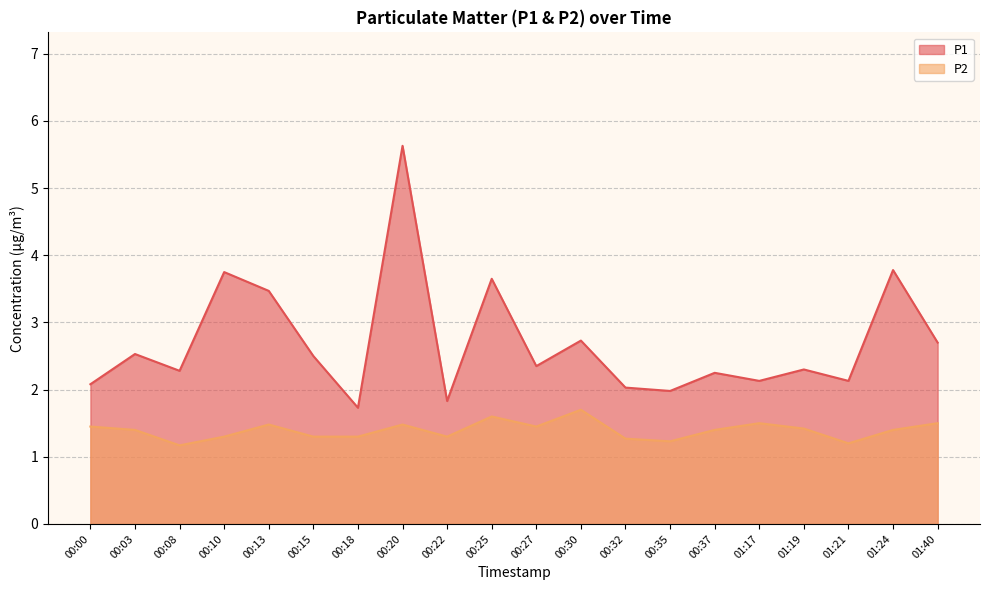

Reading right to left, transcribe all the data shown in this chart.

P1: 01:40=2.7	01:24=3.8	01:21=2.1	01:19=2.3	01:17=2.1	00:37=2.2	00:35=2.0	00:32=2.0	00:30=2.7	00:27=2.4	00:25=3.6	00:22=1.8	00:20=5.6	00:18=1.7	00:15=2.5	00:13=3.5	00:10=3.8	00:08=2.3	00:03=2.5	00:00=2.1
P2: 01:40=1.5	01:24=1.4	01:21=1.2	01:19=1.4	01:17=1.5	00:37=1.4	00:35=1.2	00:32=1.3	00:30=1.7	00:27=1.4	00:25=1.6	00:22=1.3	00:20=1.5	00:18=1.3	00:15=1.3	00:13=1.5	00:10=1.3	00:08=1.2	00:03=1.4	00:00=1.4